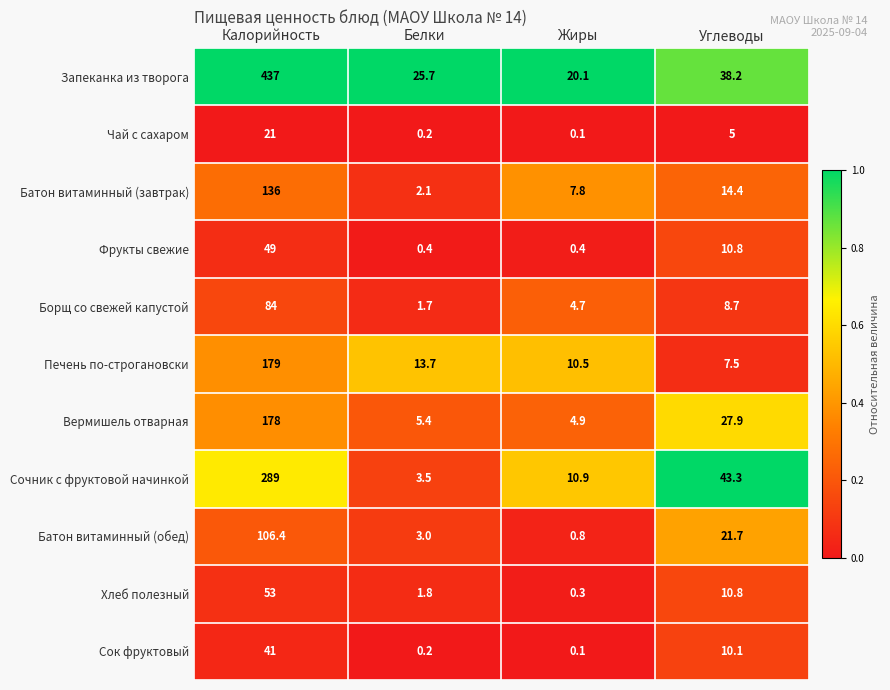

Where does the Хлеб полезный series first go above 10?

Калорийность